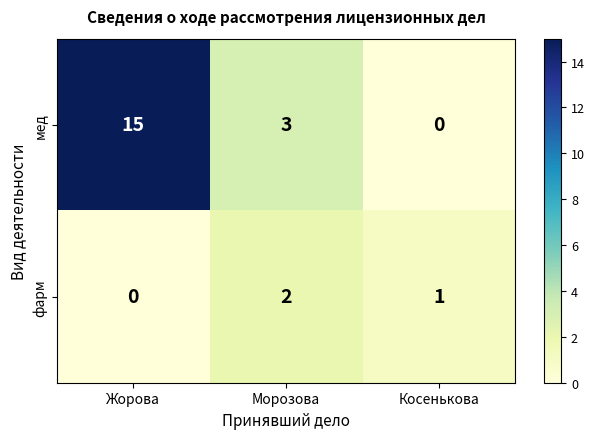

Count the number of categories in the chart.

3